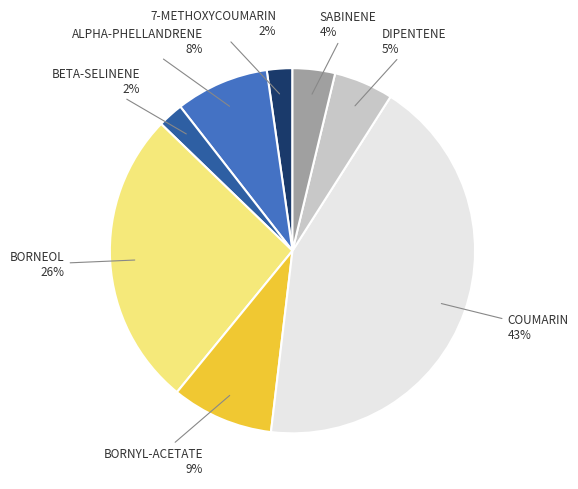

Combined, do DIPENTENE and 7-METHOXYCOUMARIN account for over 50%?

No